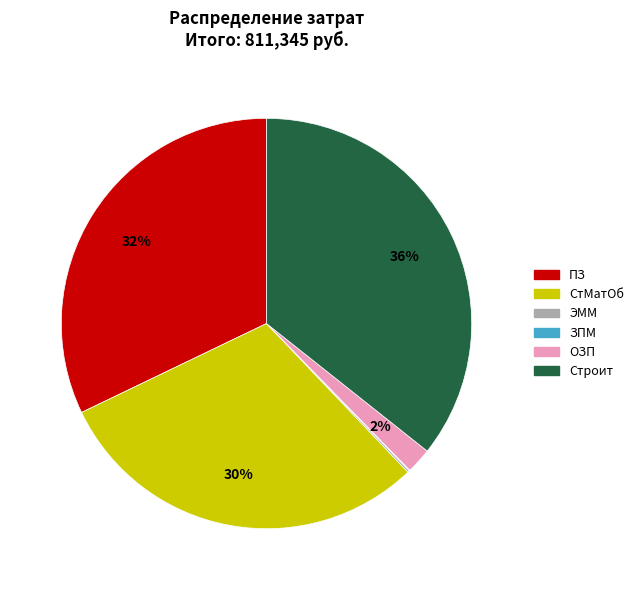

Does any single category account for the majority?

No